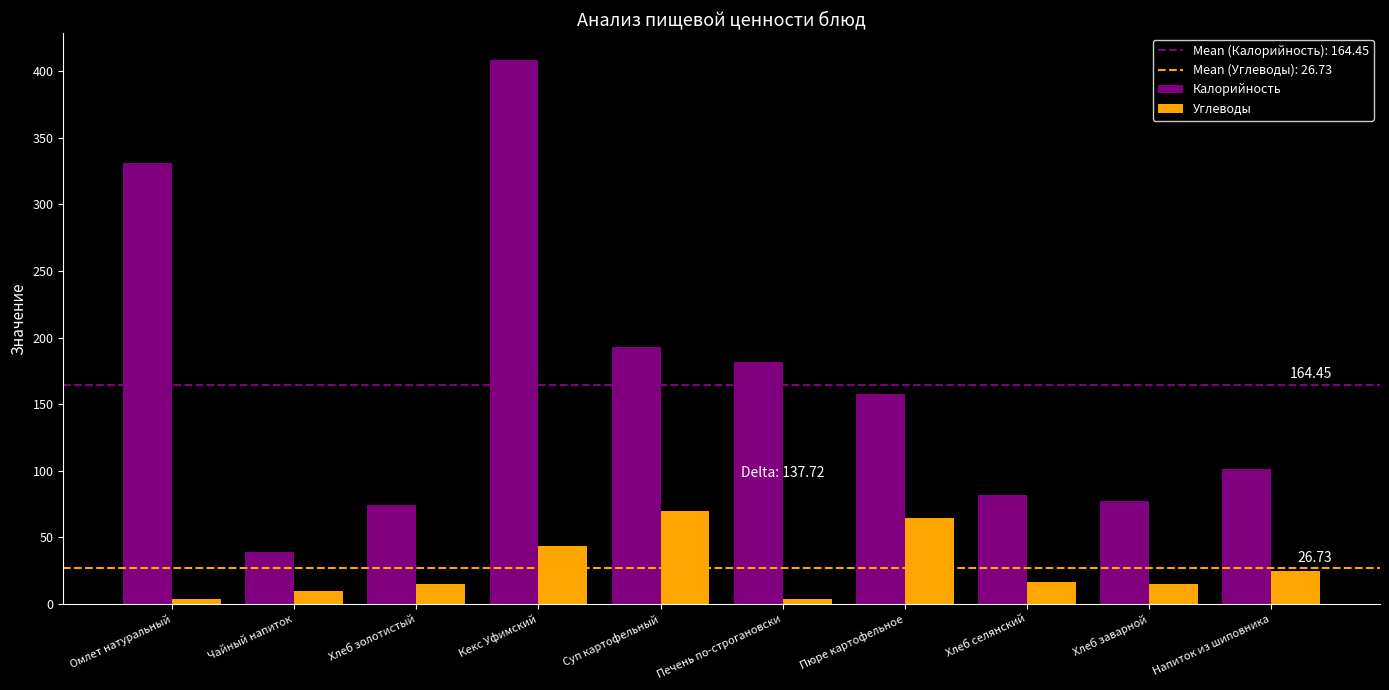

Are the bars grouped side by side (vs. stacked)?

Yes